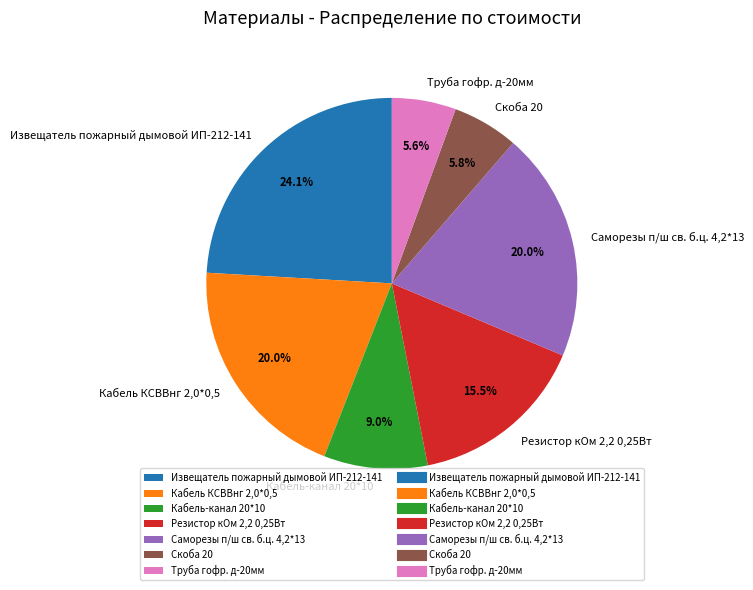

Approximately how many times larger is the value at Извещатель пожарный дымовой ИП-212-141 compared to Труба гофр. д-20мм?

4.3